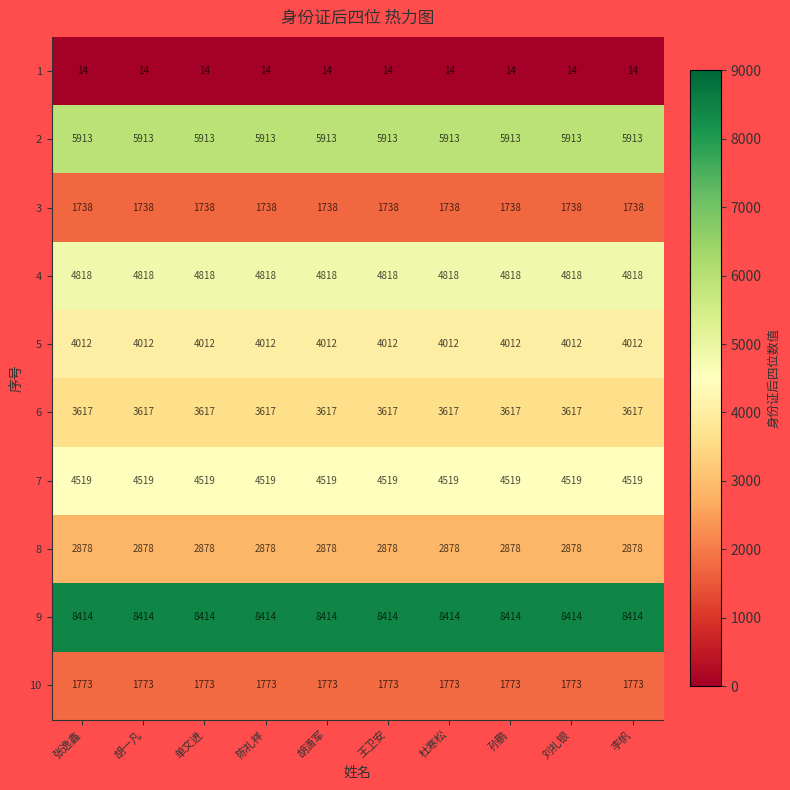

What is the sum of all 8 values?

28780